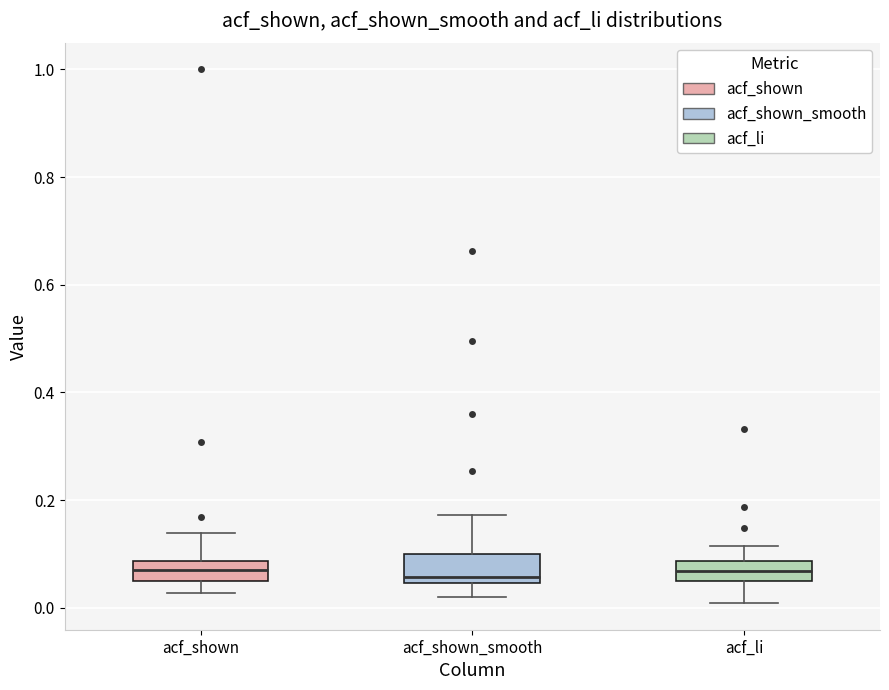

Where is the upper edge of the box for acf_shown_smooth on the y-axis? The values are not printed on the chart, so give them approximately, as read against the axis.

0.10